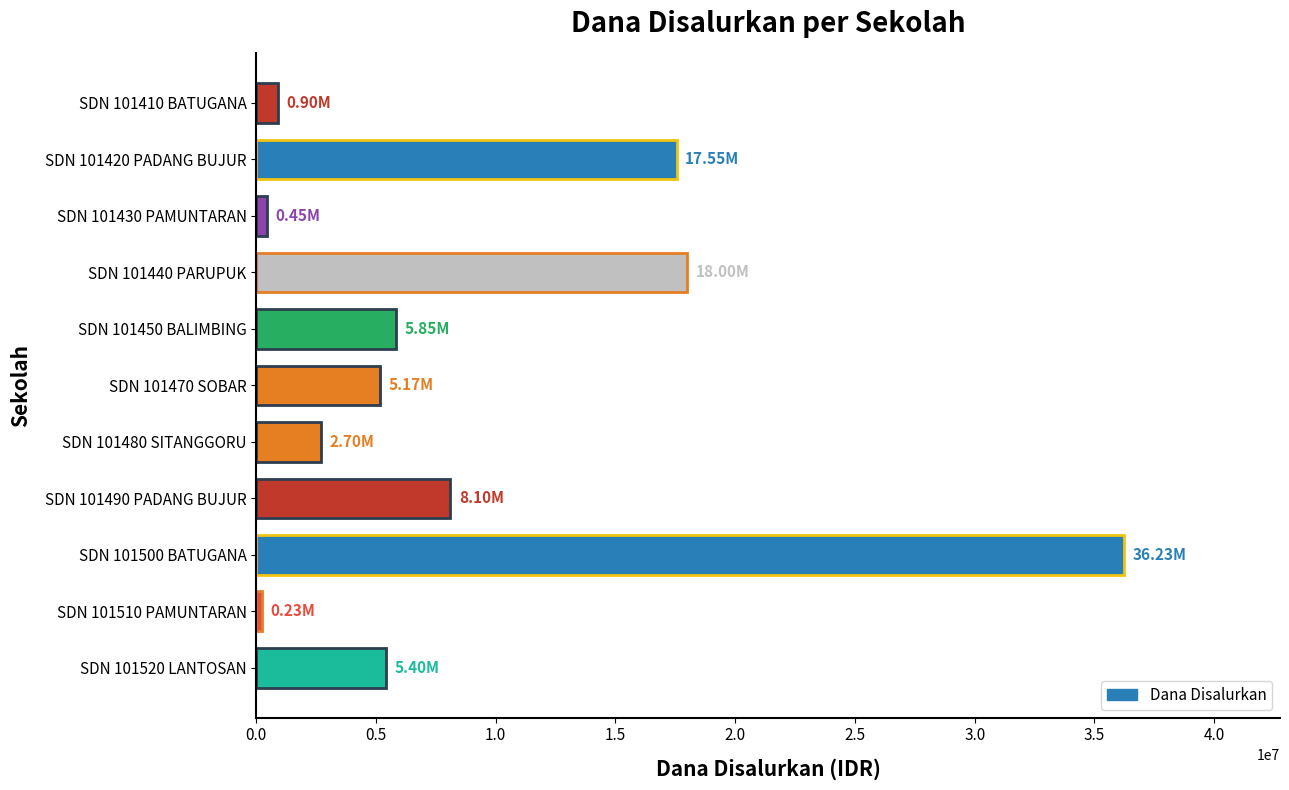

Does the chart contain any negative values?

No